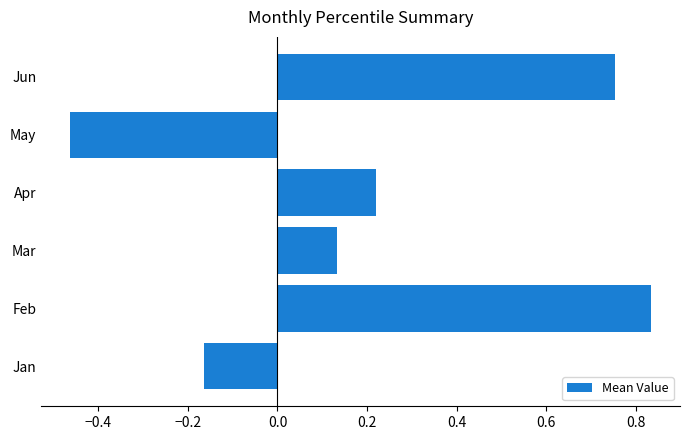

How many values are below 0?

2